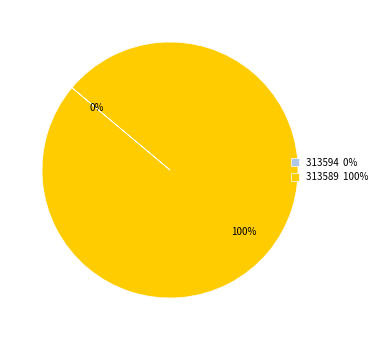

What is the change in value from 313594 to 313589?

+1